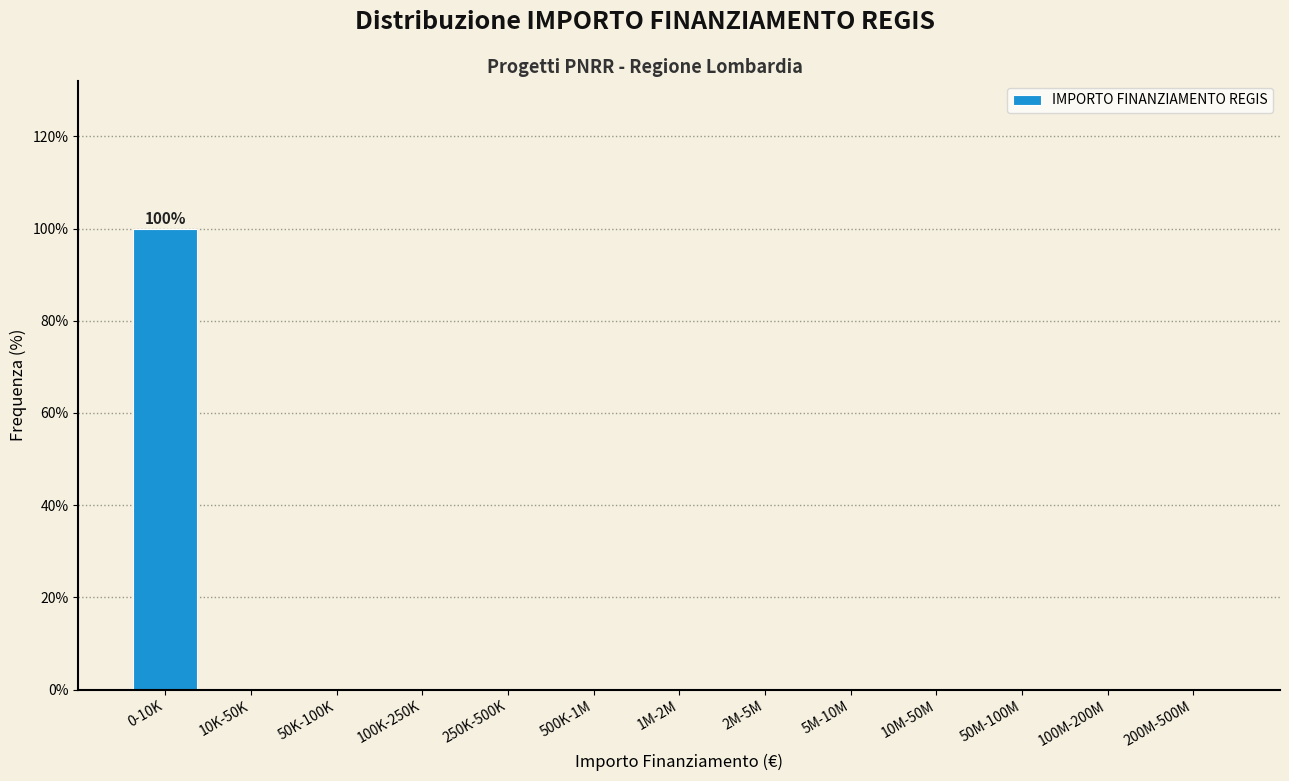

Reading right to left, transcribe all the data shown in this chart.

200M-500M=0	100M-200M=0	50M-100M=0	10M-50M=0	5M-10M=0	2M-5M=0	1M-2M=0	500K-1M=0	250K-500K=0	100K-250K=0	50K-100K=0	10K-50K=0	0-10K=100